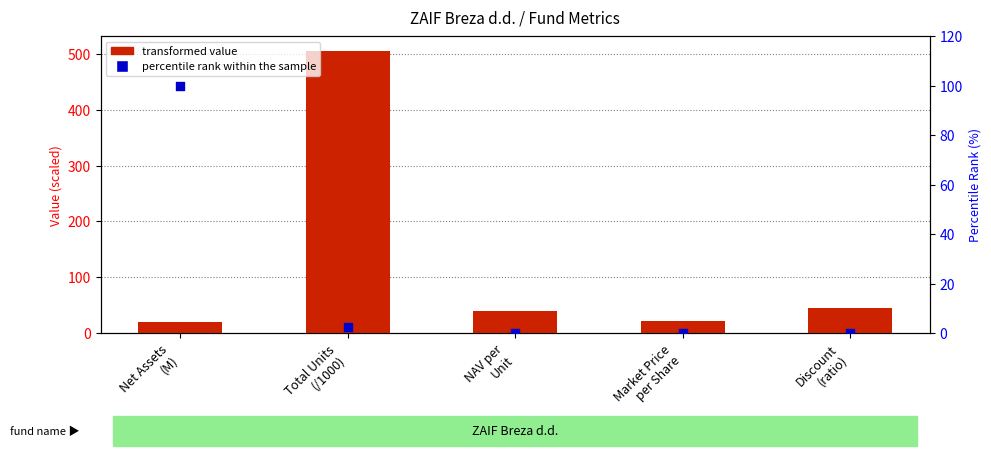

Which series has the largest Y range (max minus min)?

transformed value